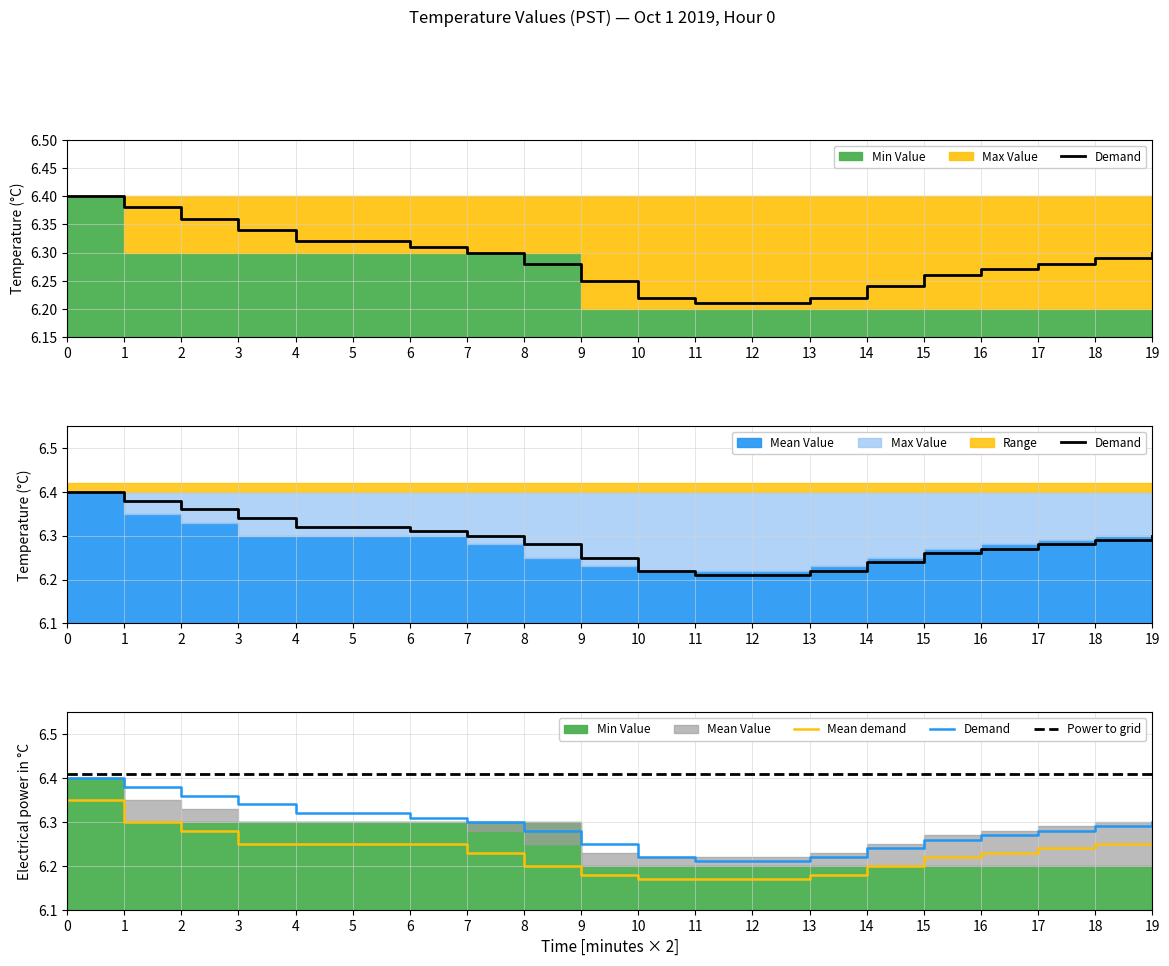

The Demand series shows 6.3 at 5. True or false?

True